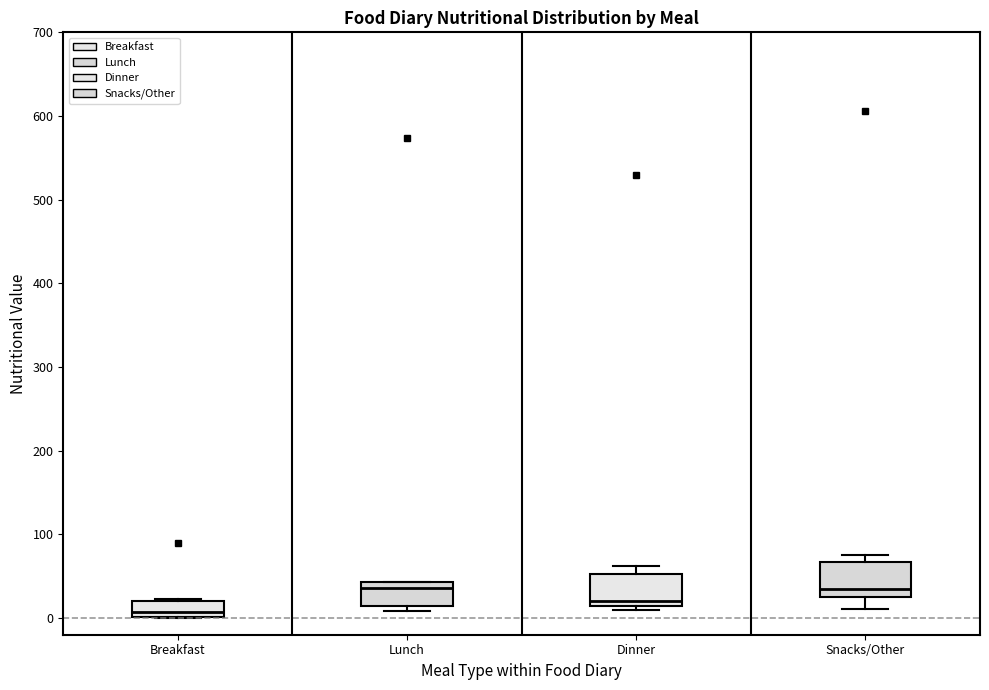

Reading left to right, transcribe this box plot: for each box, give where its median line is, the range the box spans, and where its two whiskers end, as read against the y-axis. The values are not printed on the chart, so give them approximately, as read against the axis.

Breakfast: median 10, box 0 to 20, whiskers 0 to 20
Lunch: median 40 (just below the box's upper edge), box 10 to 40, whiskers 10 (just below the box's lower edge) to 40
Dinner: median 20, box 10 to 50, whiskers 10 (just below the box's lower edge) to 60
Snacks/Other: median 30, box 20 to 70, whiskers 10 to 80